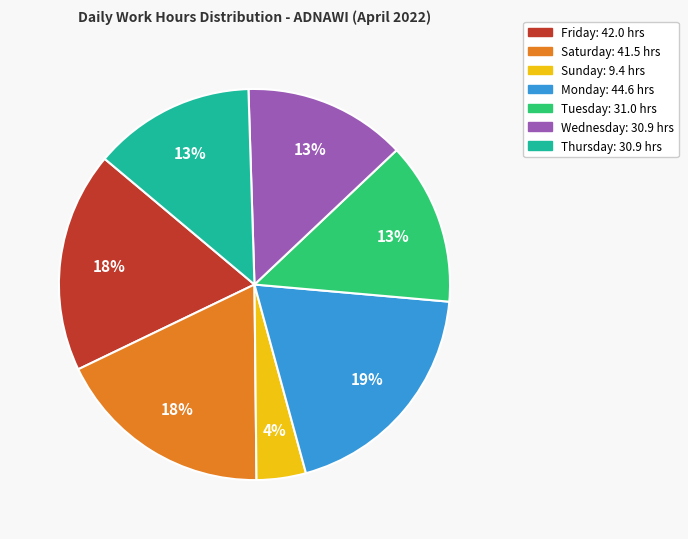

Does any single category account for the majority?

No